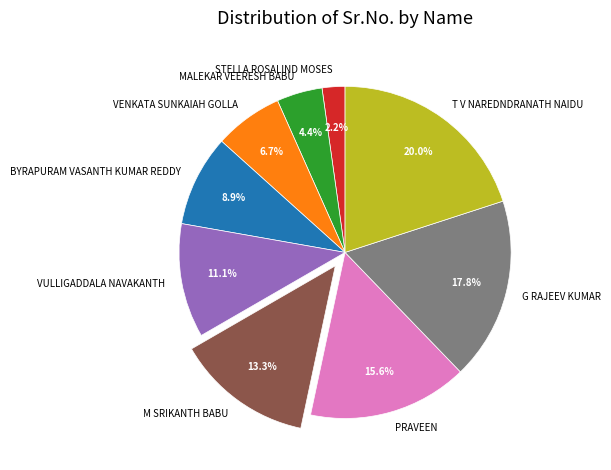

How many segments does this pie chart have?

9